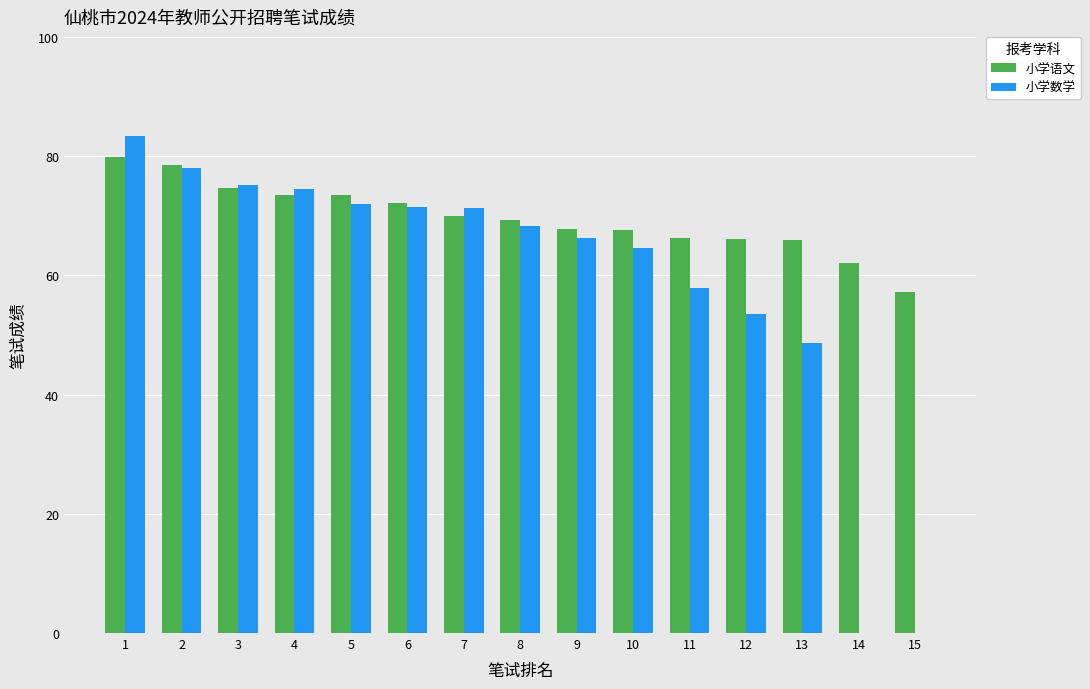

What is the average value of the 小学语文 series?

69.6